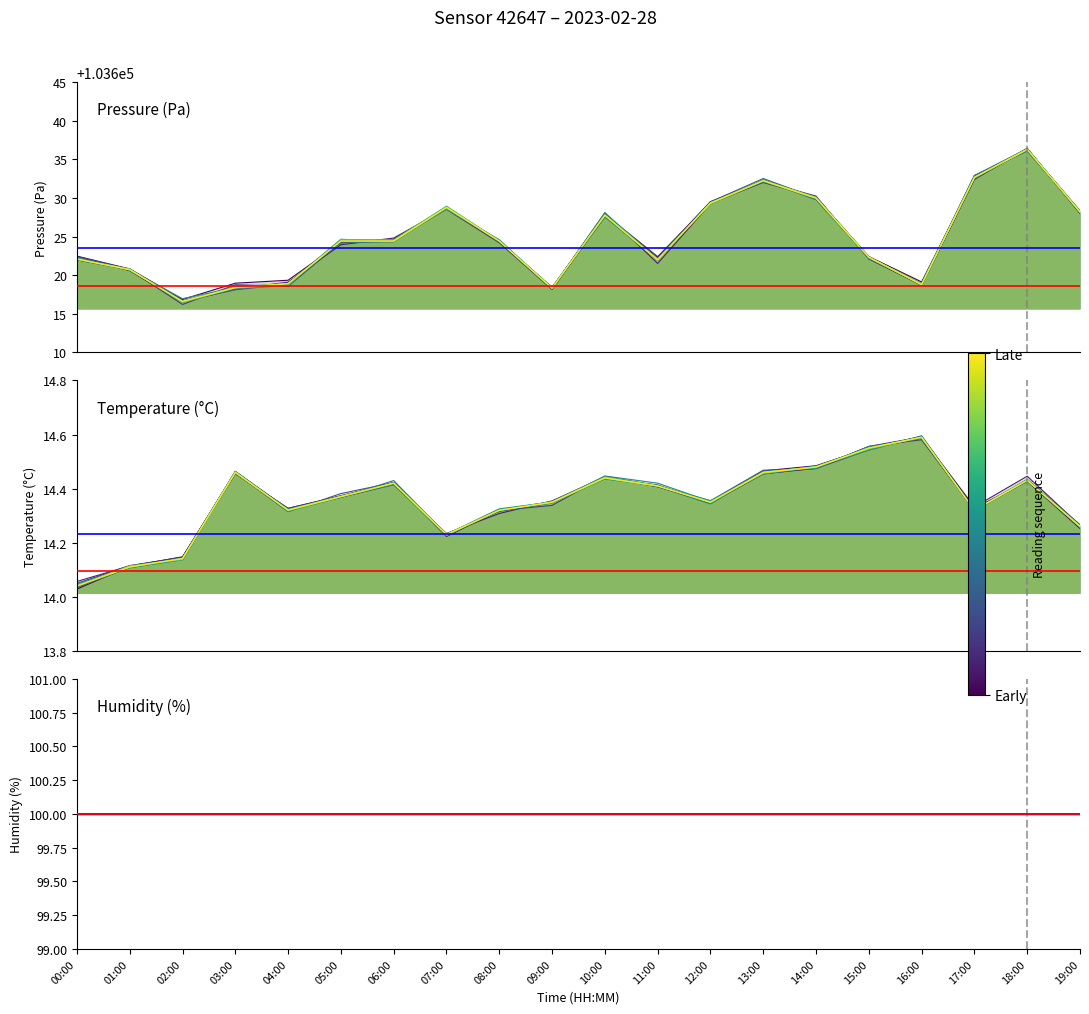

Which has a higher value, 11:00 or 17:00?

17:00